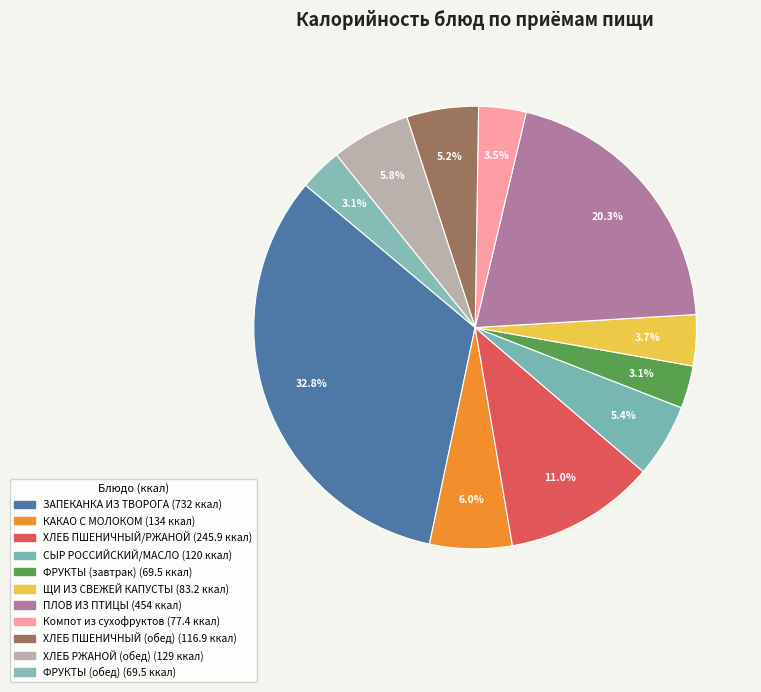

Does ХЛЕБ РЖАНОЙ (обед) represent more than half of the total?

No